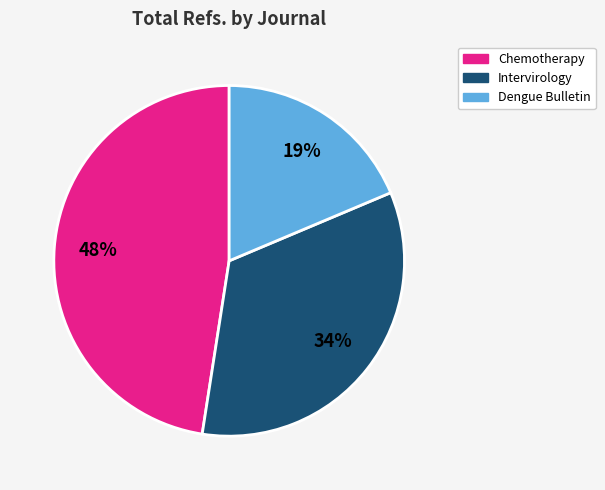

The Dengue Bulletin slice represents 24% of the pie. True or false?

False